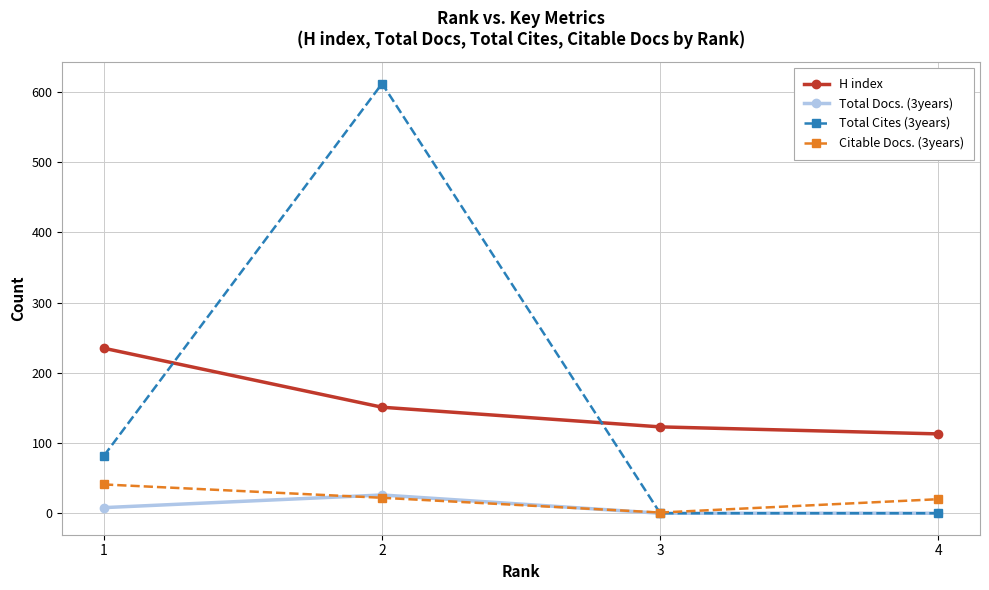

After their last crossing, which series has the higher values: H index or Total Cites (3years)?

H index